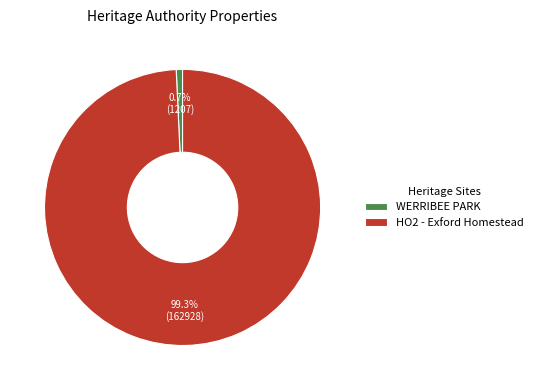

To the nearest percent, what portion does WERRIBEE PARK represent?

1%